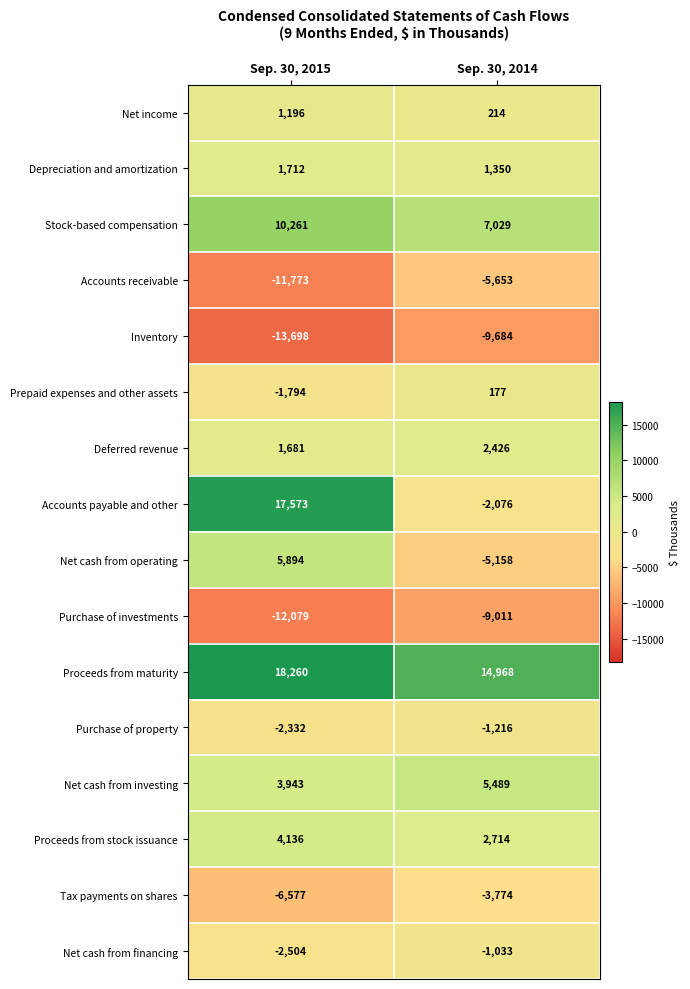

Between Sep. 30, 2015 and Sep. 30, 2014, which series saw the biggest shift?

Accounts payable and other